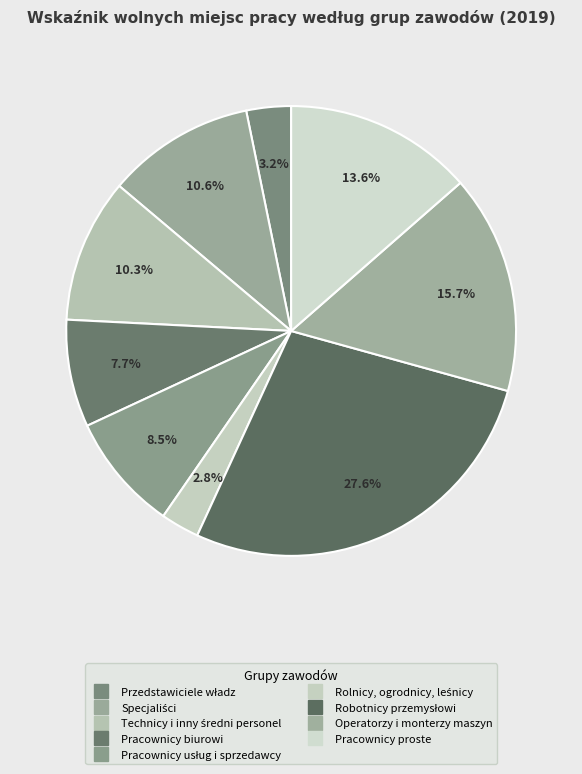

How many slices are in this pie chart?

9